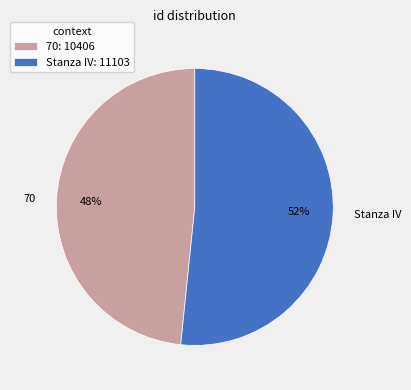

Is it true that Stanza IV is 52% of the pie?

True